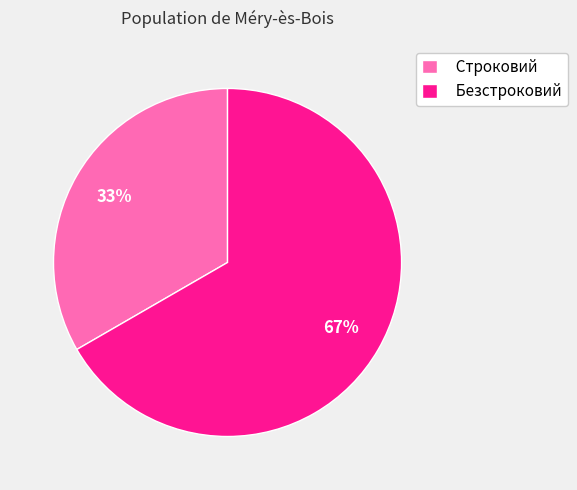

Does any single category account for the majority?

Yes